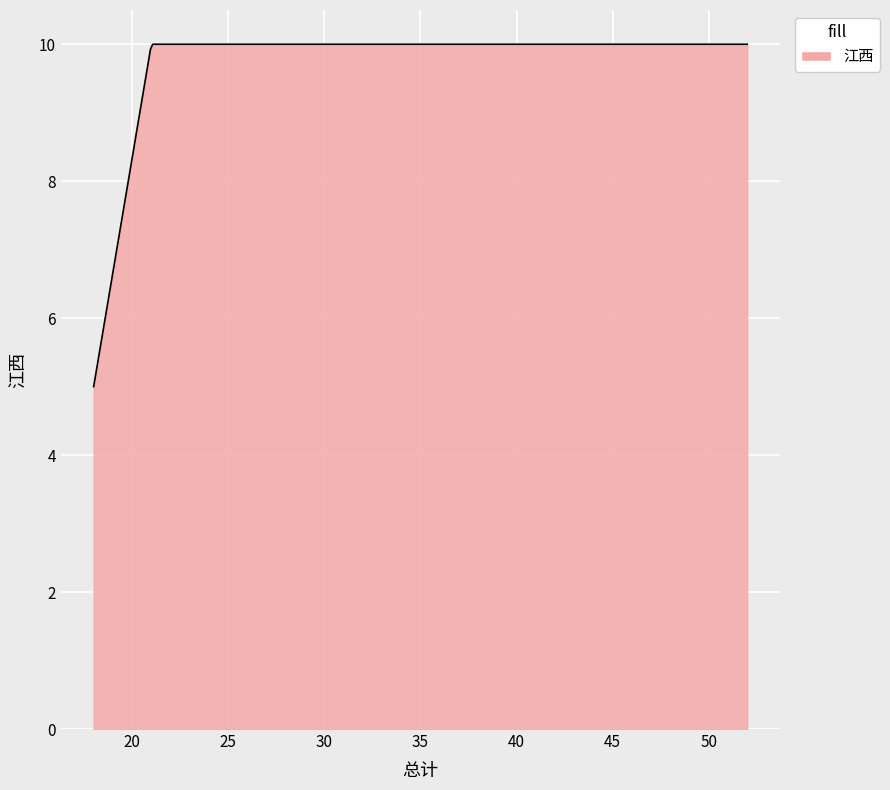

What is the maximum value shown in the chart?

10.0